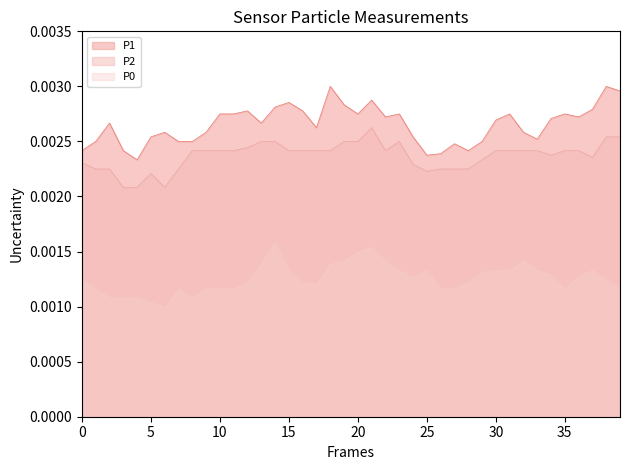

List the series in order of their peak value, highest first.

P1, P2, P0